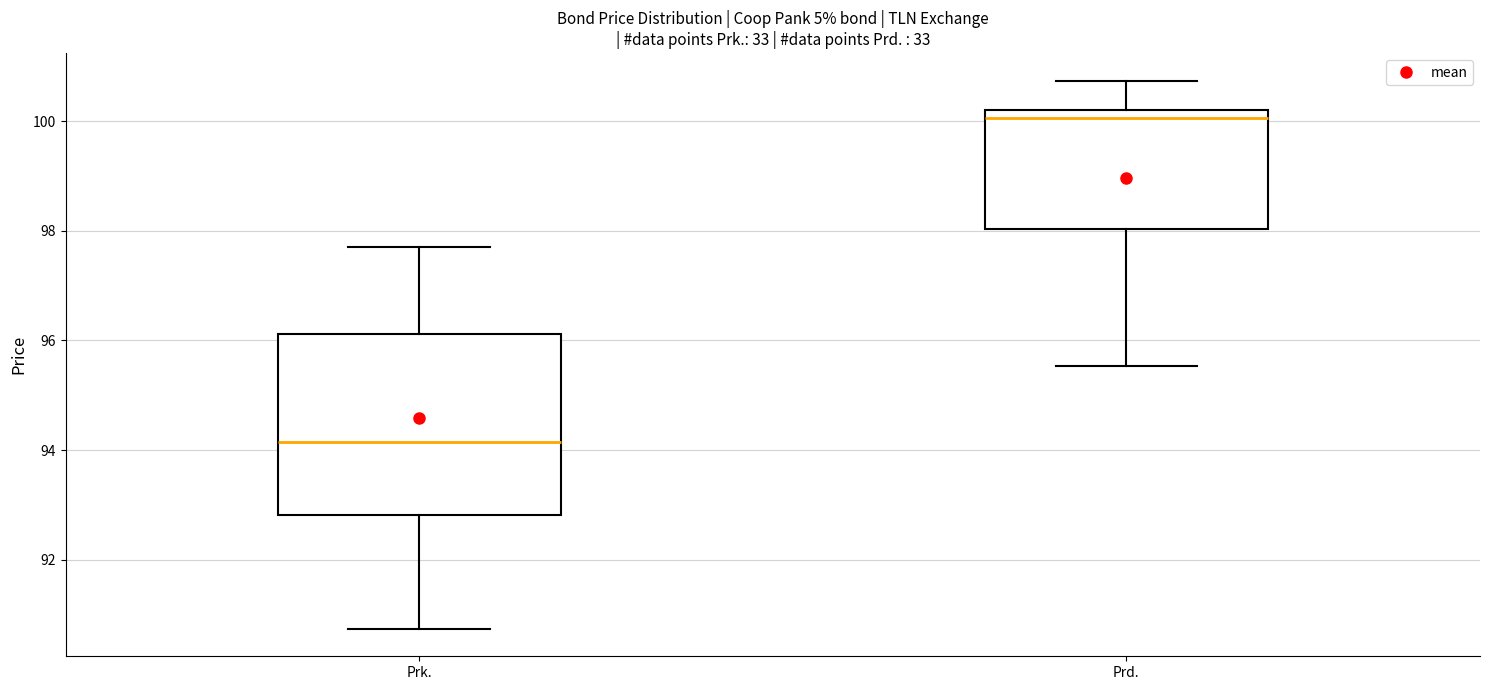

Which box has the highest median line?

Prd.